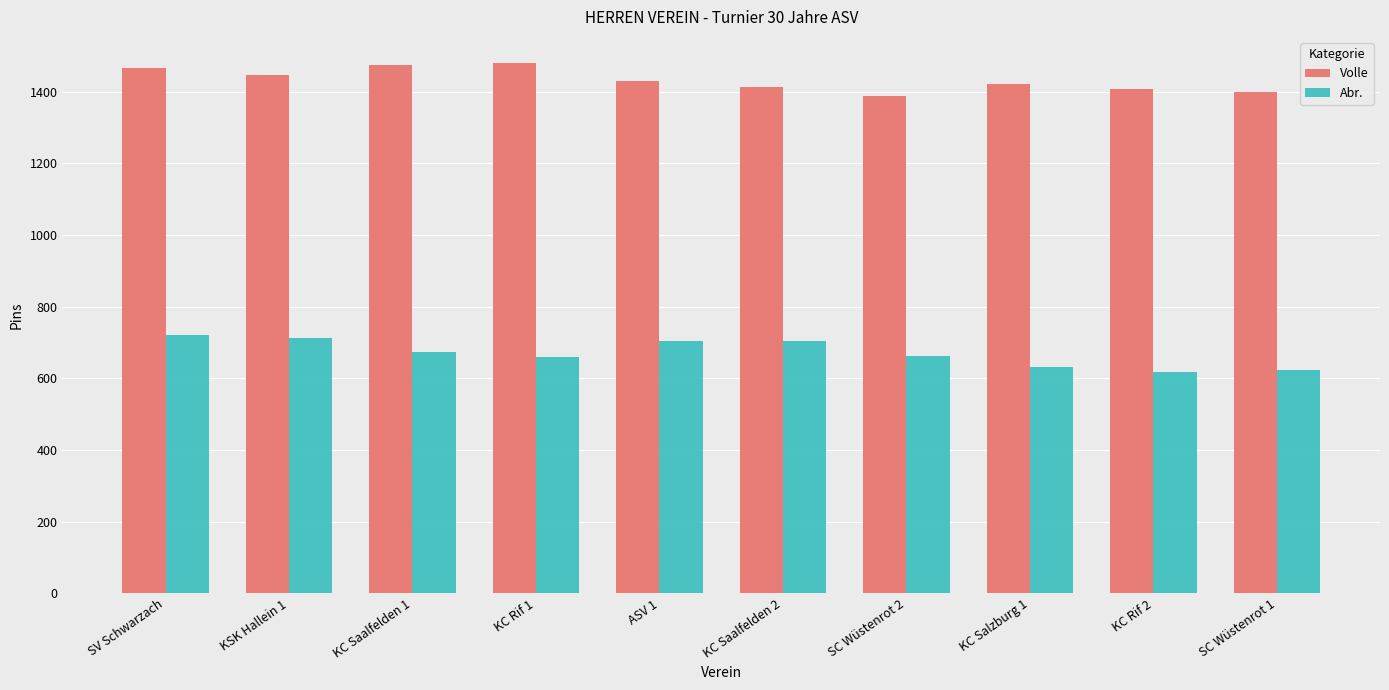

What is the maximum value shown in the chart?

1479